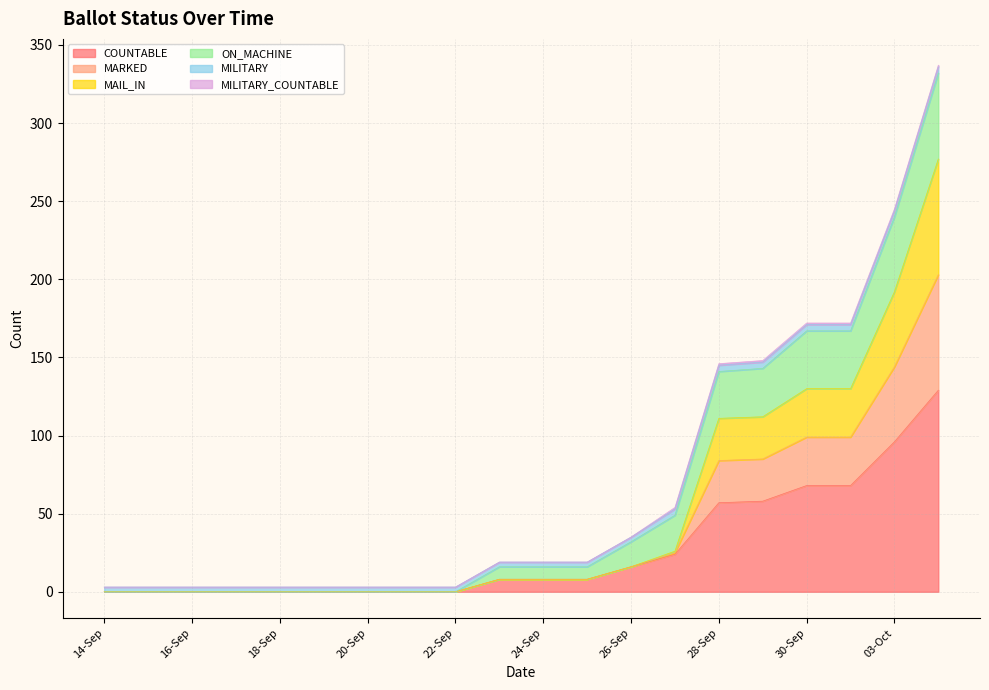

What is the average value of the COUNTABLE series?

27